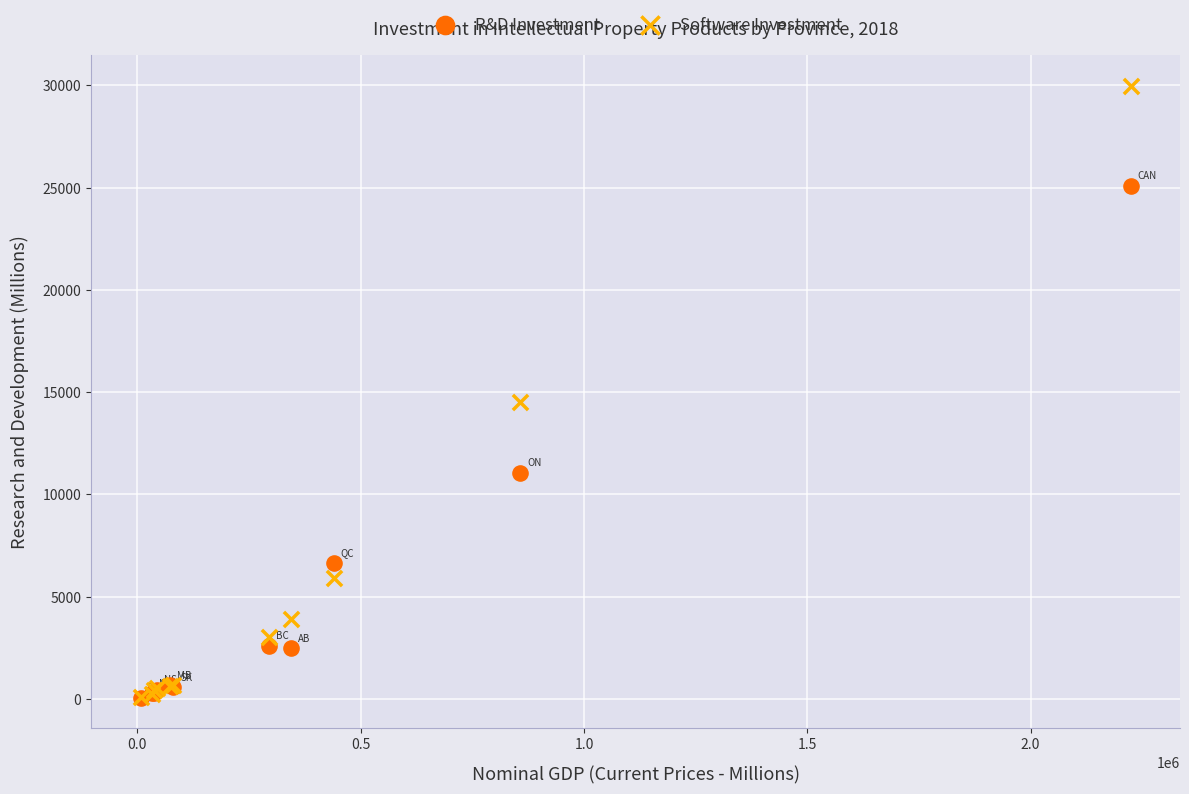

Which series contains the highest Y value?

Software Investment